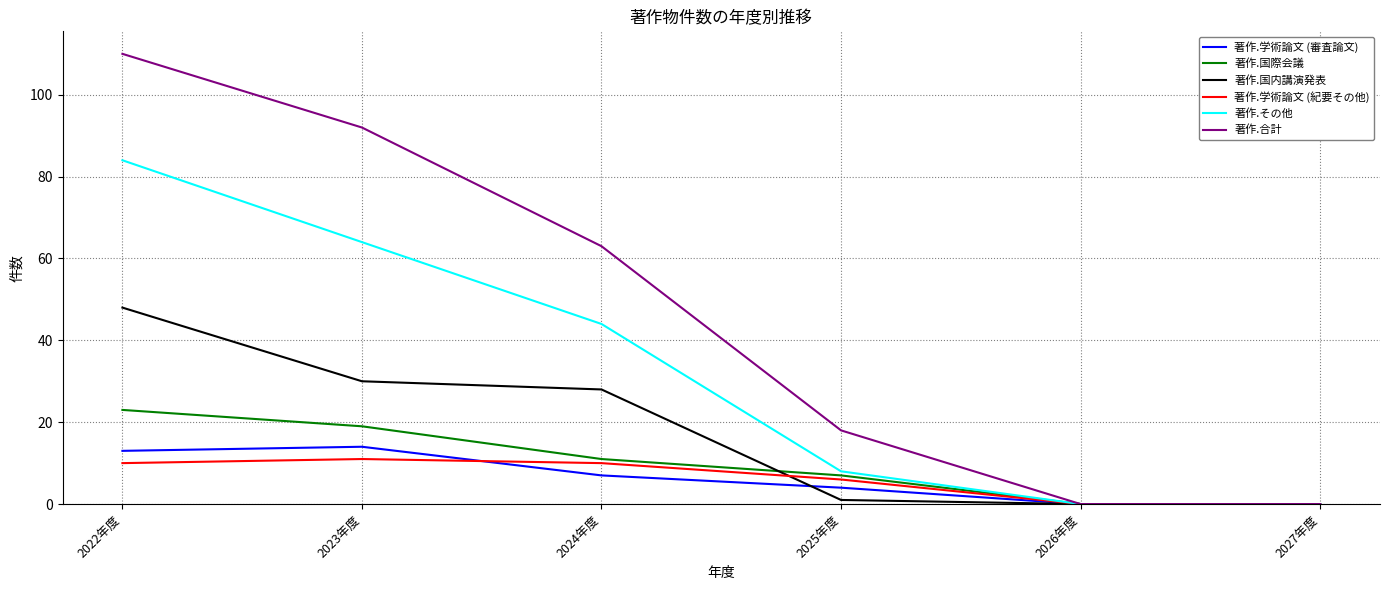

Where is the first local maximum for 著作.学術論文 (紀要その他)?

2023年度